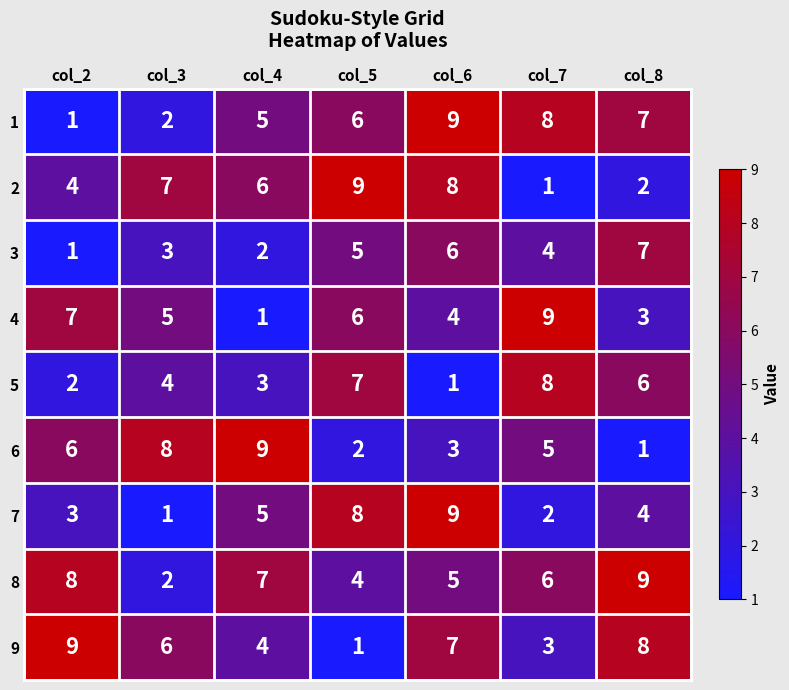

Is it true that 2 equals 3 at col_8?

False